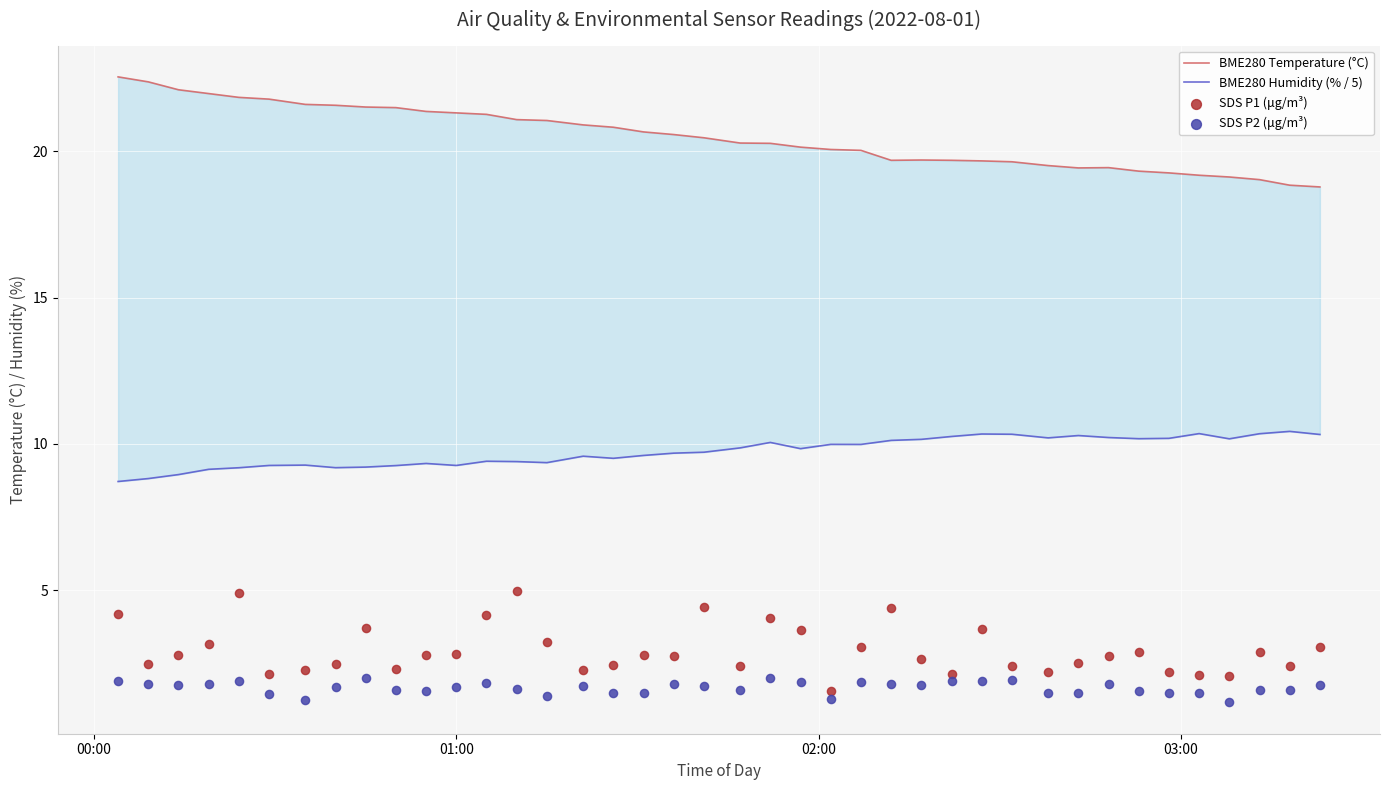

What are all the series names shown in the legend?

BME280 Temperature (°C), BME280 Humidity (% / 5), SDS P1 (μg/m³), SDS P2 (μg/m³)